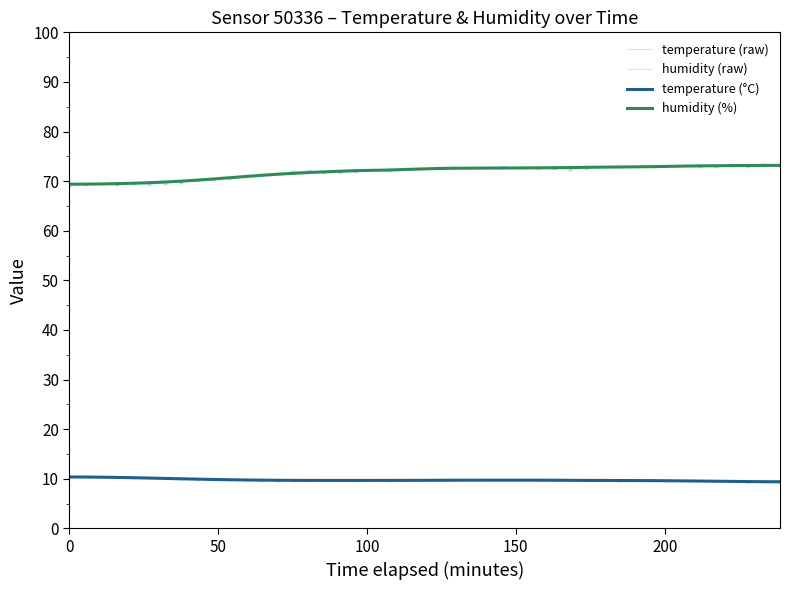

True or false: humidity (raw) and temperature (raw) cross at least once.

False